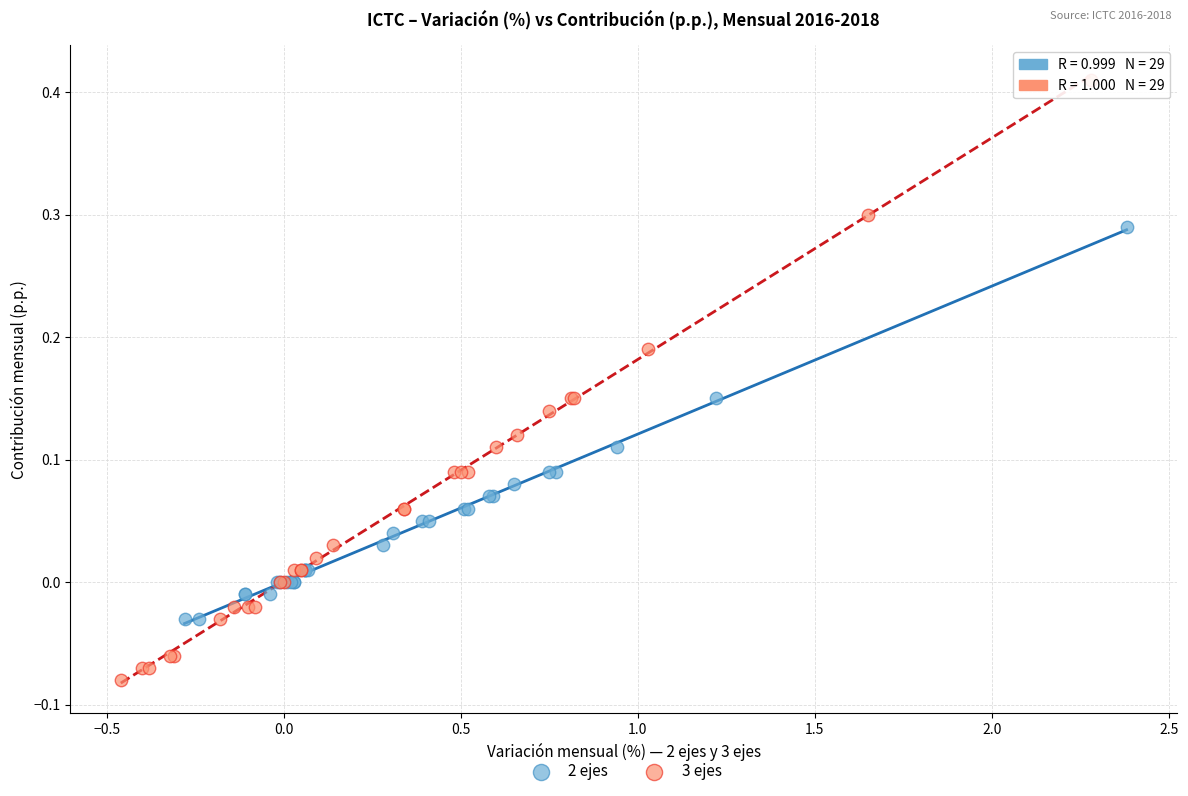

Which series has the largest Y range (max minus min)?

3 ejes